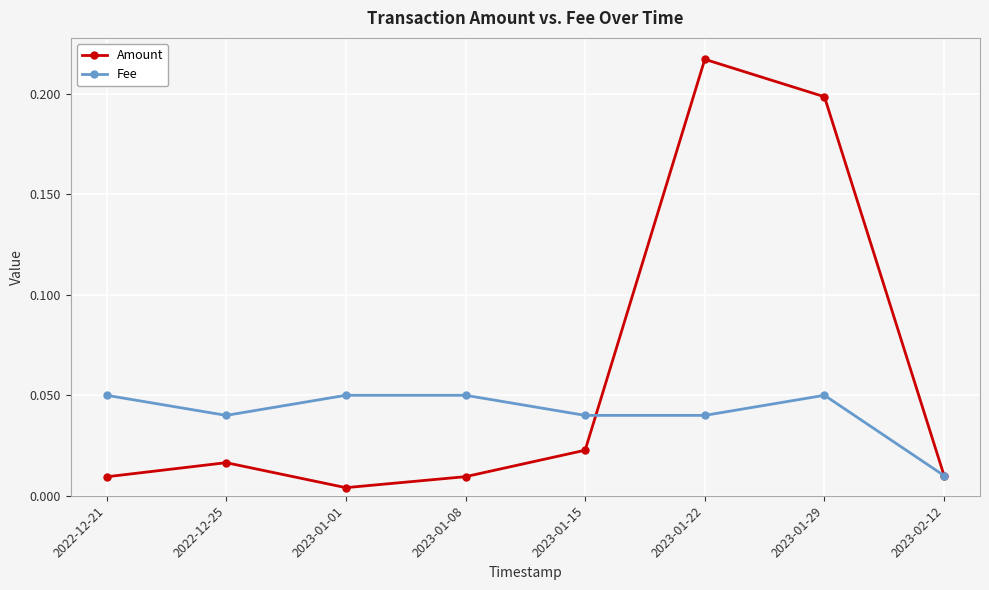

At which category is the sum across all series the highest?

2023-01-22